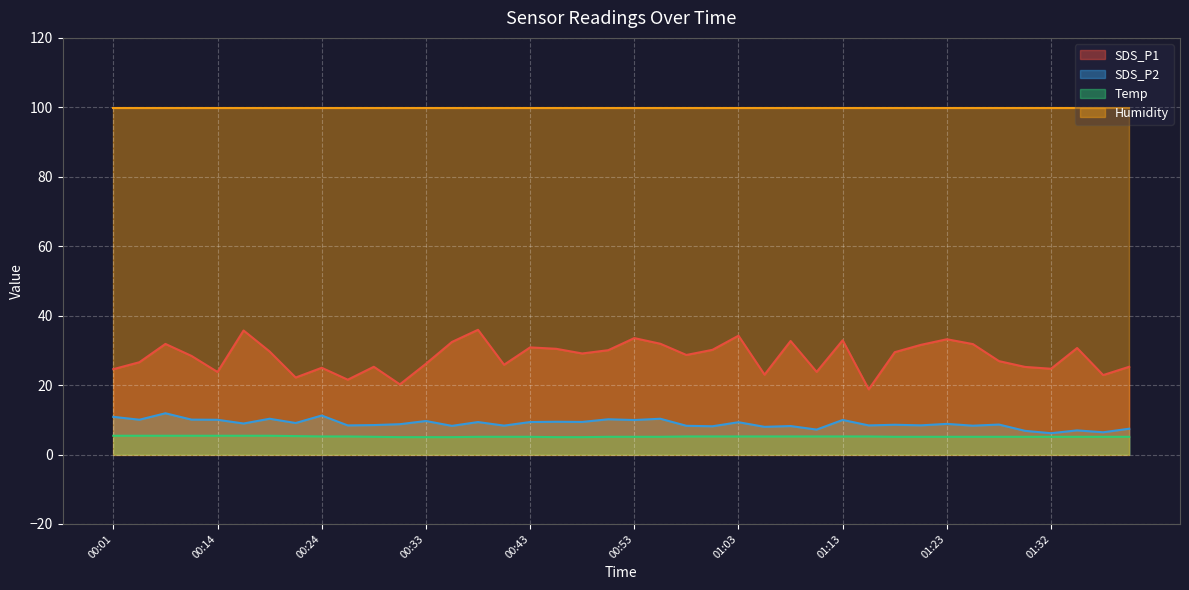

What is the difference between the maximum and second lowest values in the Temp series?

0.4